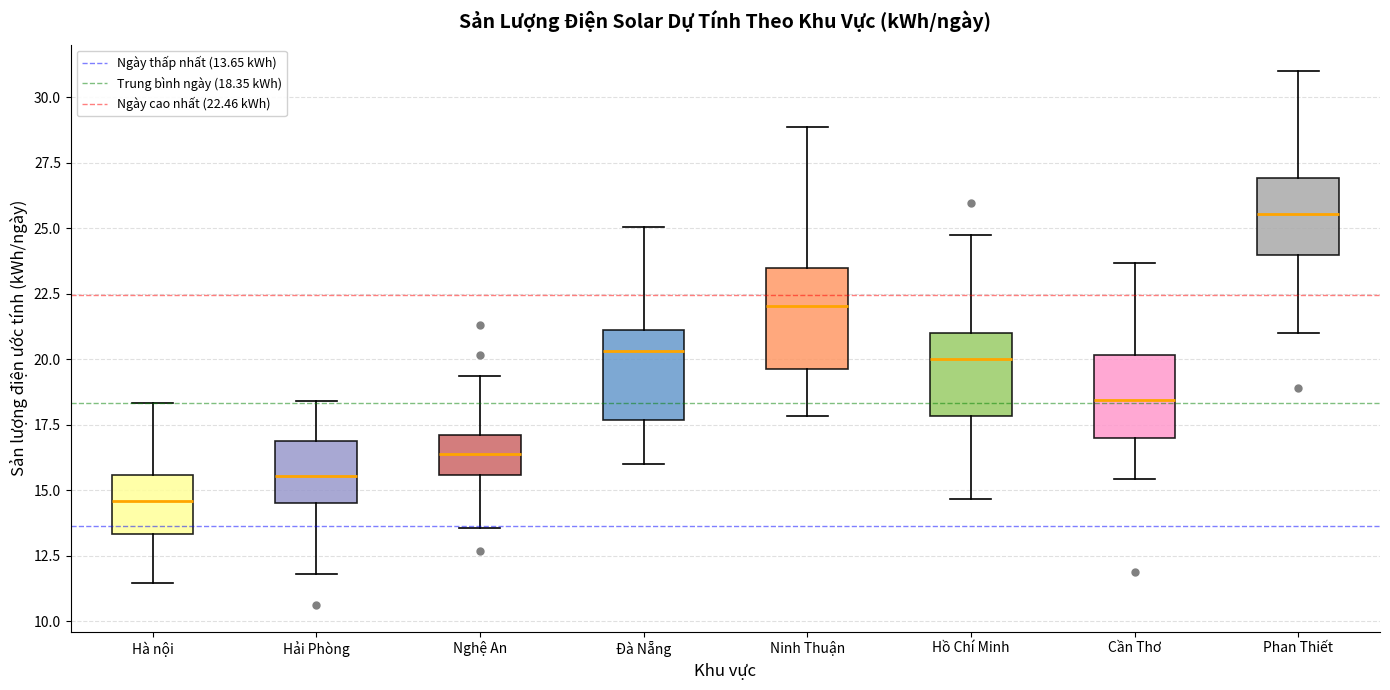

Reading left to right, read every box against the y-axis: the position of its median line, the range the box covers, and the ends of its whiskers. The values are not printed on the chart, so give them approximately, as read against the axis.

Hà nội: median 14.5, box 13.5 to 15.5, whiskers 11.5 to 18.5
Hải Phòng: median 15.5, box 14.5 to 17.0, whiskers 12.0 to 18.5
Nghệ An: median 16.5, box 15.5 to 17.0, whiskers 13.5 to 19.5
Đà Nẵng: median 20.5, box 17.5 to 21.0, whiskers 16.0 to 25.0
Ninh Thuận: median 22.0, box 19.5 to 23.5, whiskers 18.0 to 29.0
Hồ Chí Minh: median 20.0, box 18.0 to 21.0, whiskers 14.5 to 24.5
Cần Thơ: median 18.5, box 17.0 to 20.0, whiskers 15.5 to 23.5
Phan Thiết: median 25.5, box 24.0 to 27.0, whiskers 21.0 to 31.0